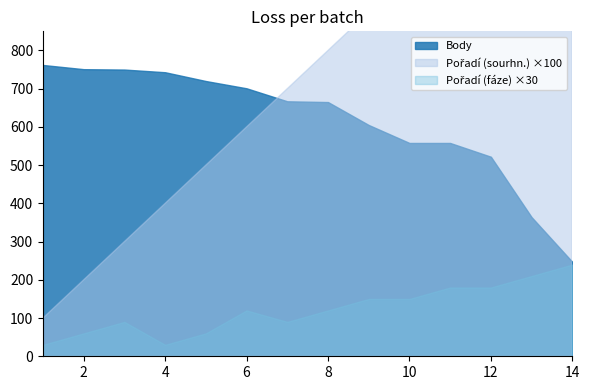

At which label does Pořadí (sourhn.) reach its minimum?

1